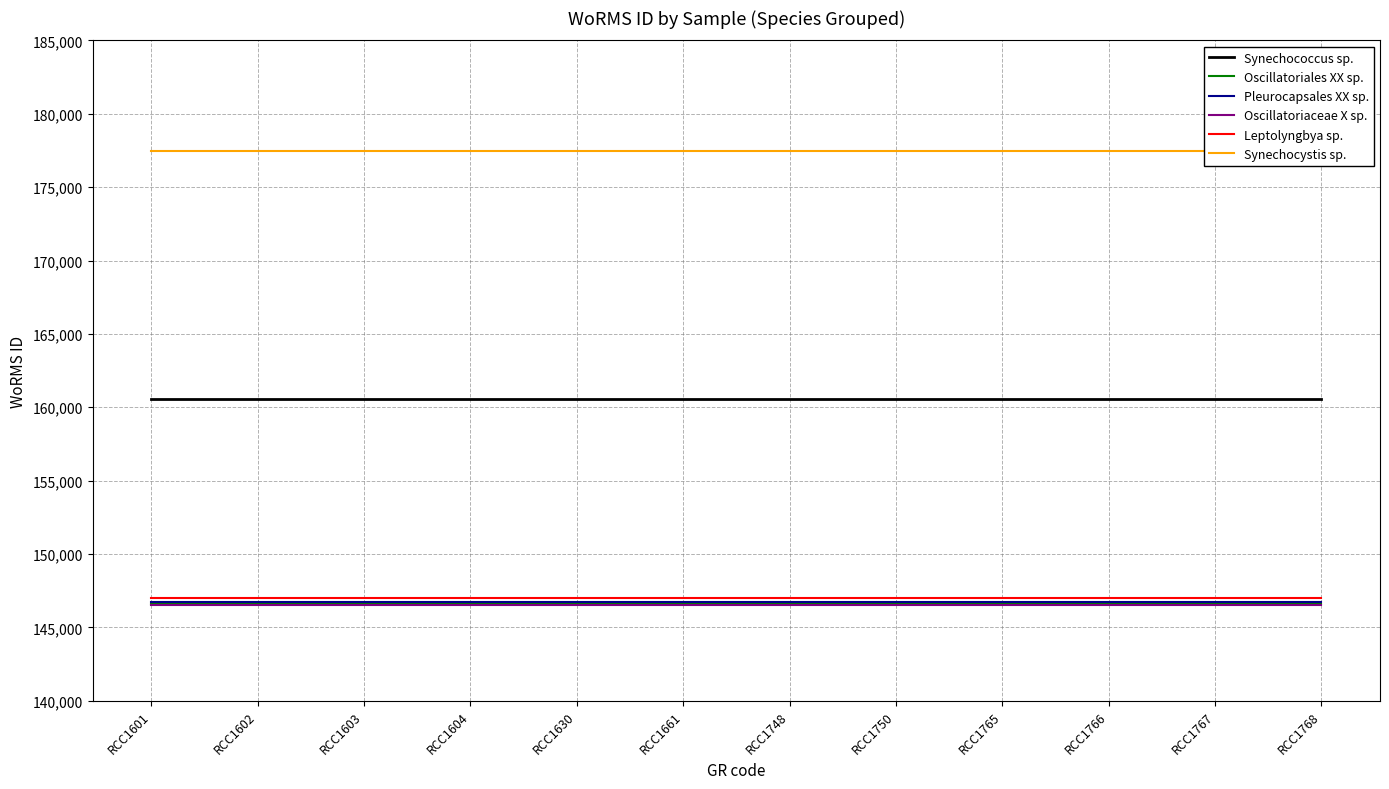

At how many categories does at least one series exceed 165507?

12